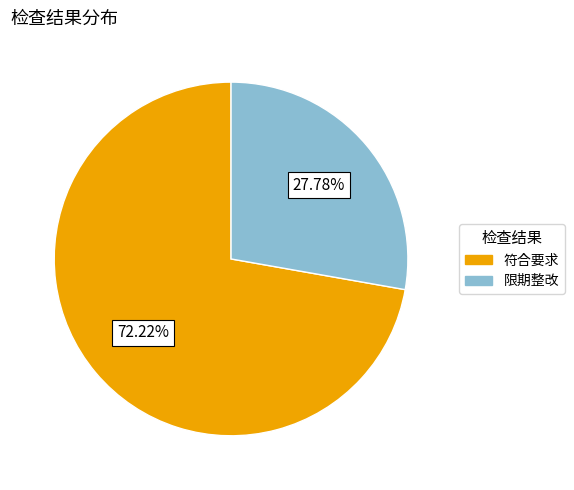

What is the majority slice?

符合要求